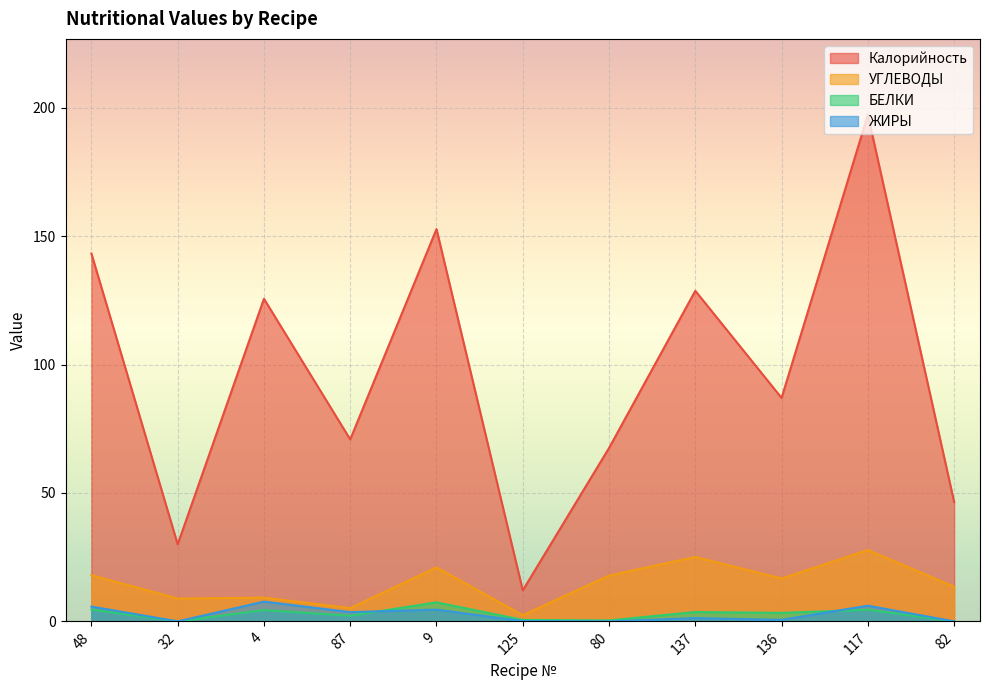

What is the difference between the second highest and minimum values in the Калорийность series?

140.6